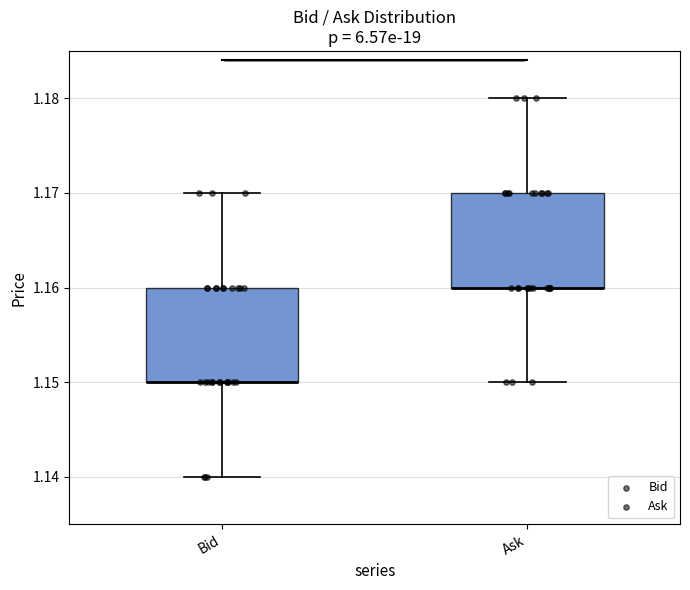

Reading left to right, read every box against the y-axis: the position of its median line, the range the box covers, and the ends of its whiskers. The values are not printed on the chart, so give them approximately, as read against the axis.

Bid: median 1.15 (drawn on the box's lower edge), box 1.15 to 1.16, whiskers 1.14 to 1.17
Ask: median 1.16 (drawn on the box's lower edge), box 1.16 to 1.17, whiskers 1.15 to 1.18